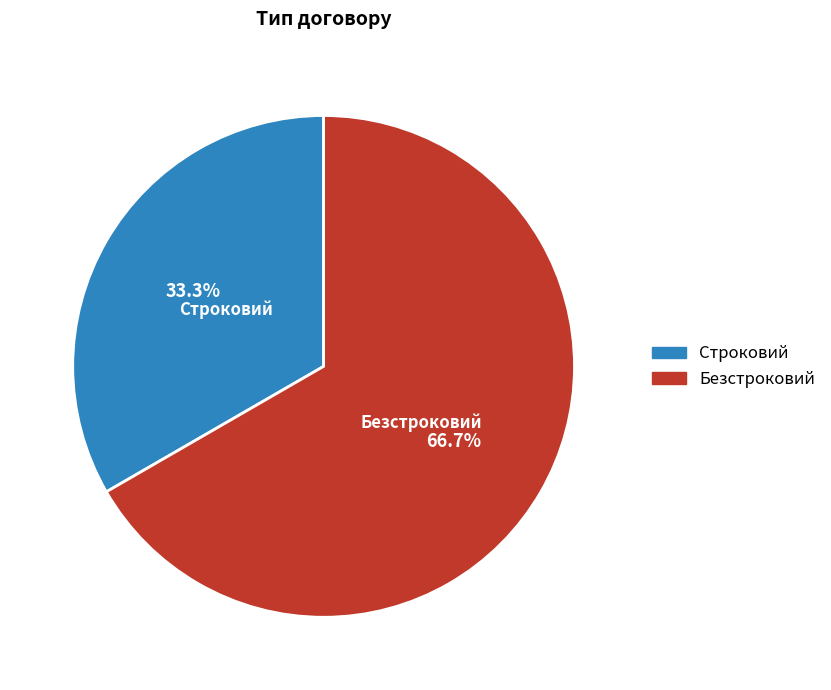

Between Безстроковий and Строковий, which is larger?

Безстроковий